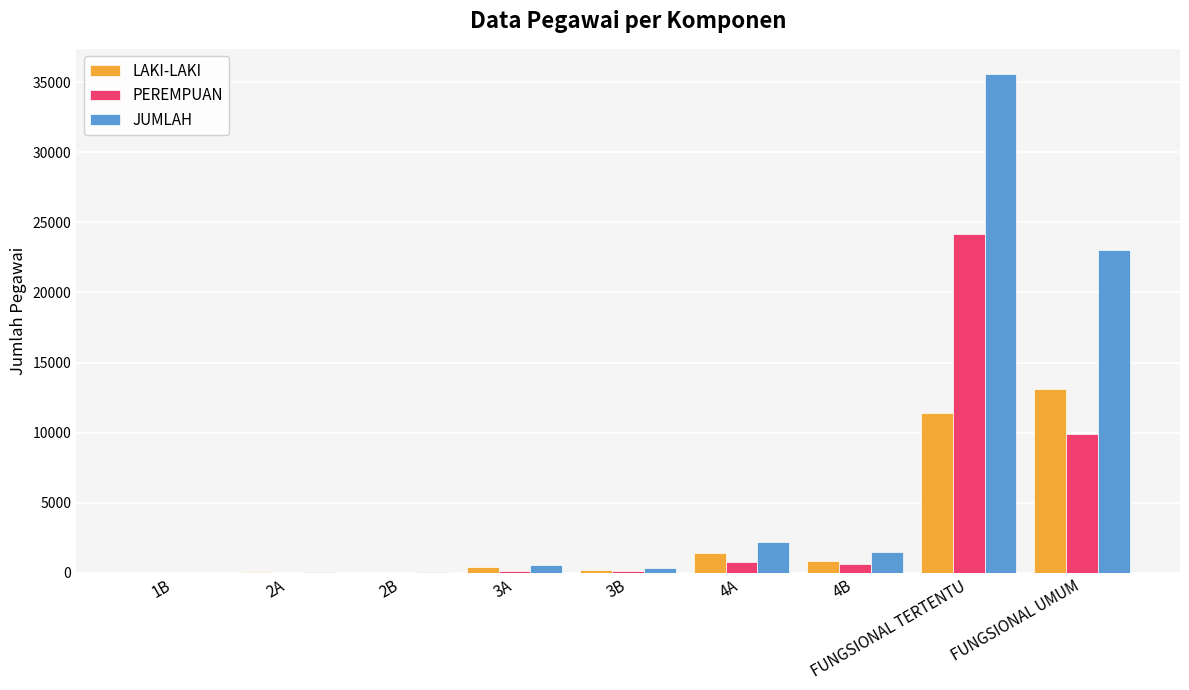

What is the total value across all series at FUNGSIONAL UMUM?

46060